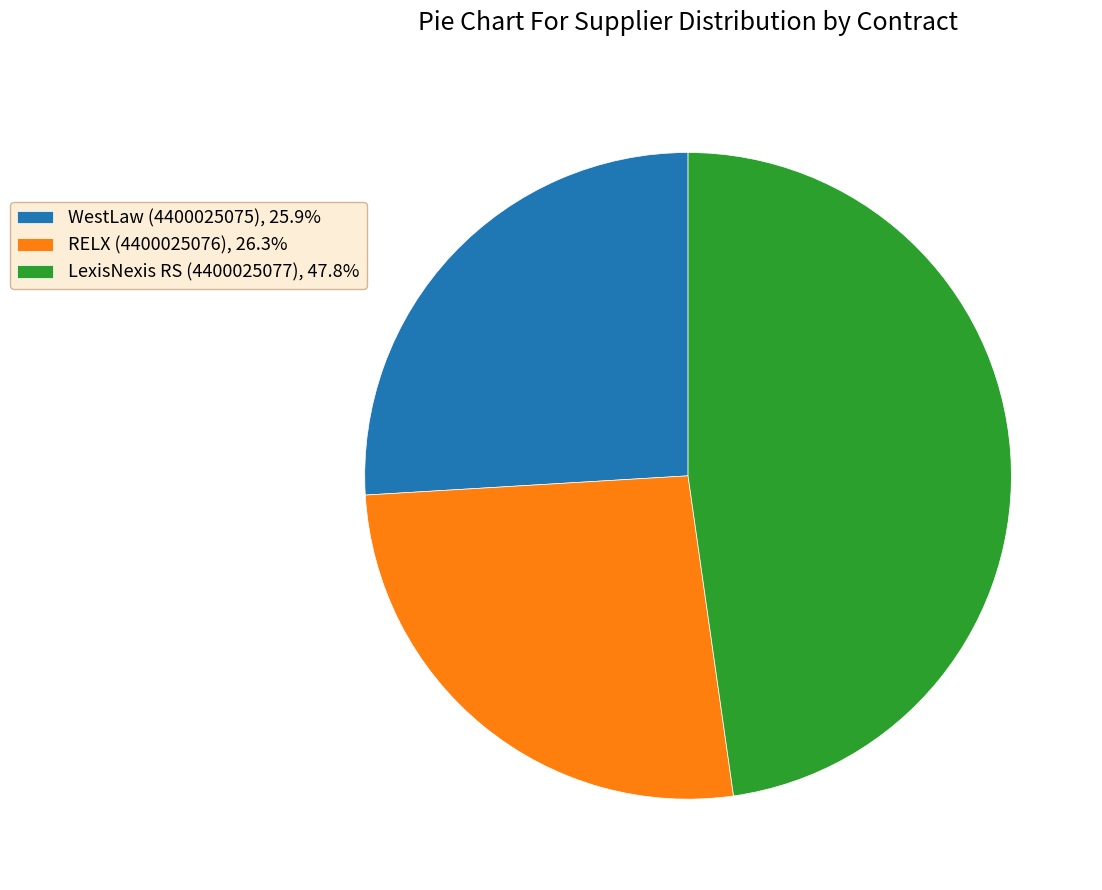

Is RELX (4400025076), 26.3% the majority of the pie?

No